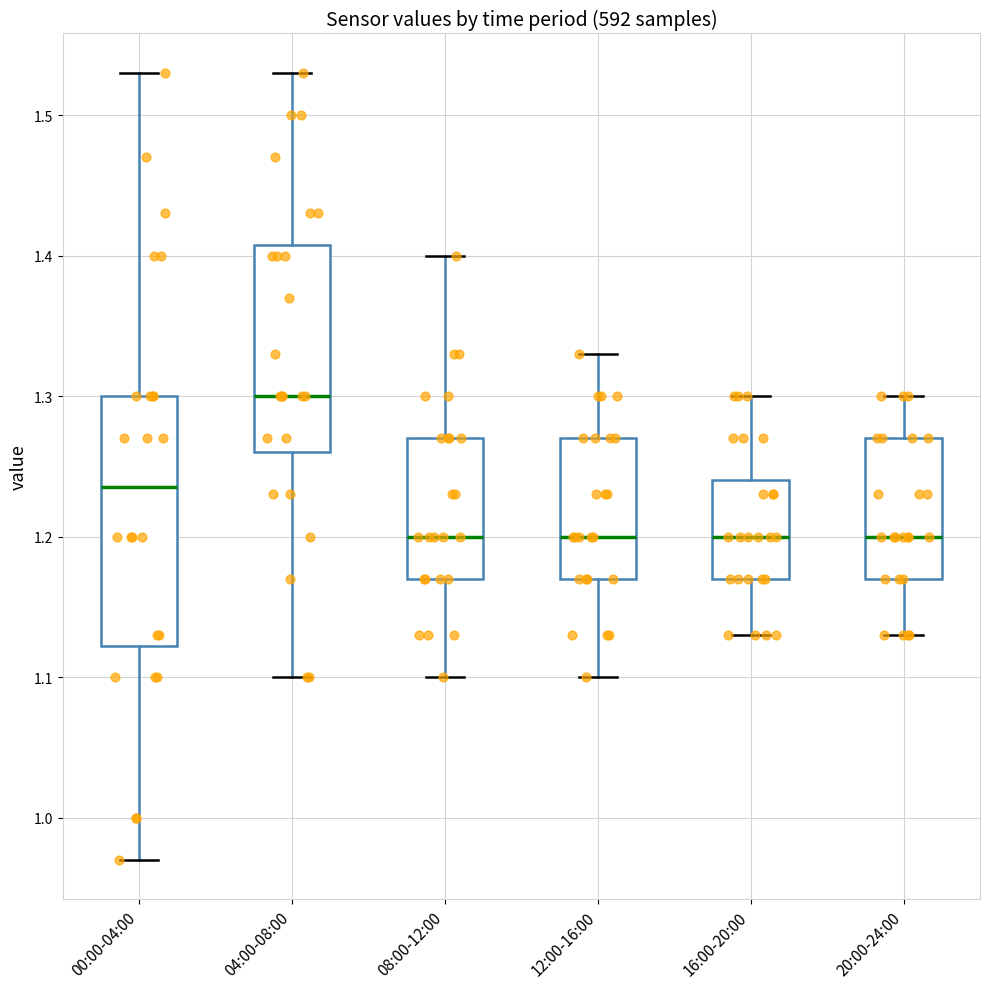

Which box is the tallest, from its lower edge to its upper edge?

00:00-04:00